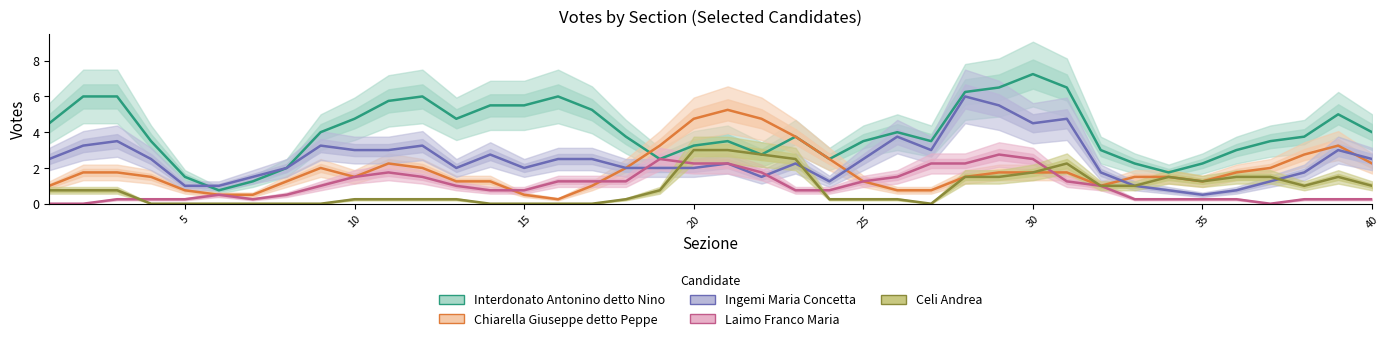

How many times do Laimo Franco Maria and Chiarella Giuseppe detto Peppe cross each other?

3